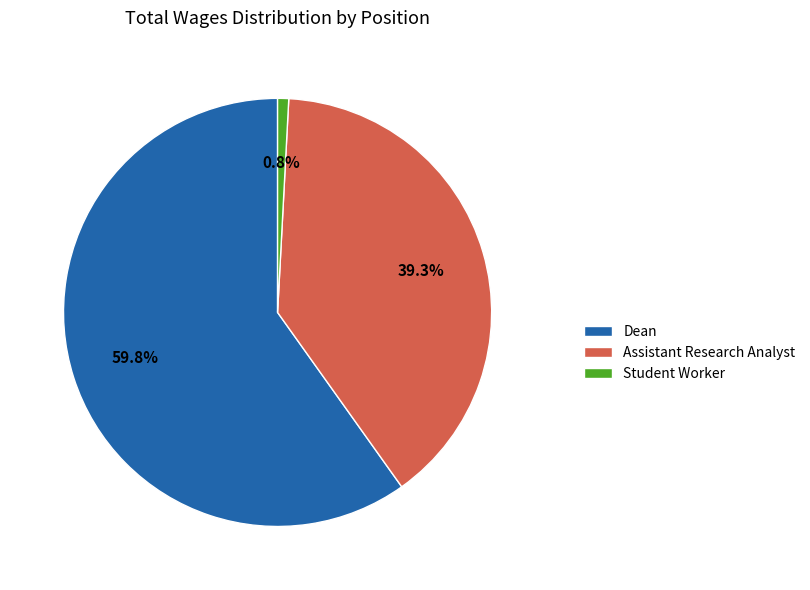

How many slices are in this pie chart?

3